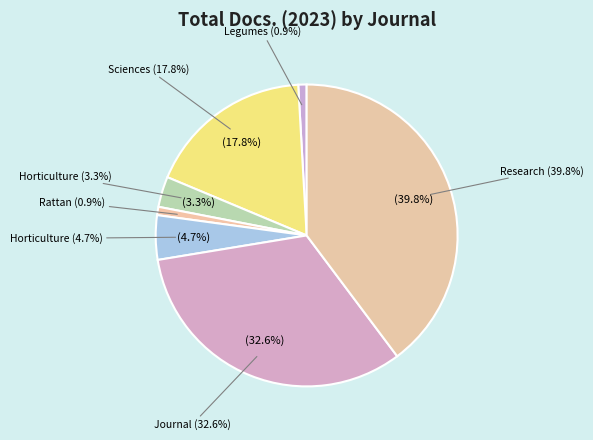

Which category has the smallest portion of the pie?

Journal of Food Legumes